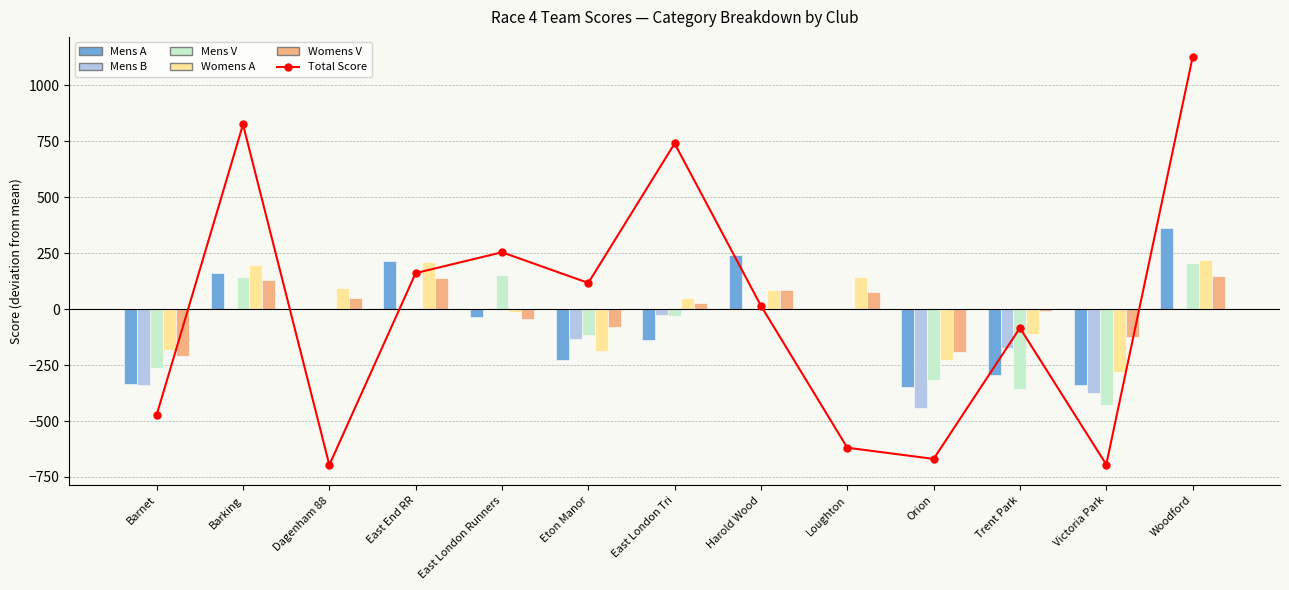

Where does the Total Score series first go above 14?

Barking